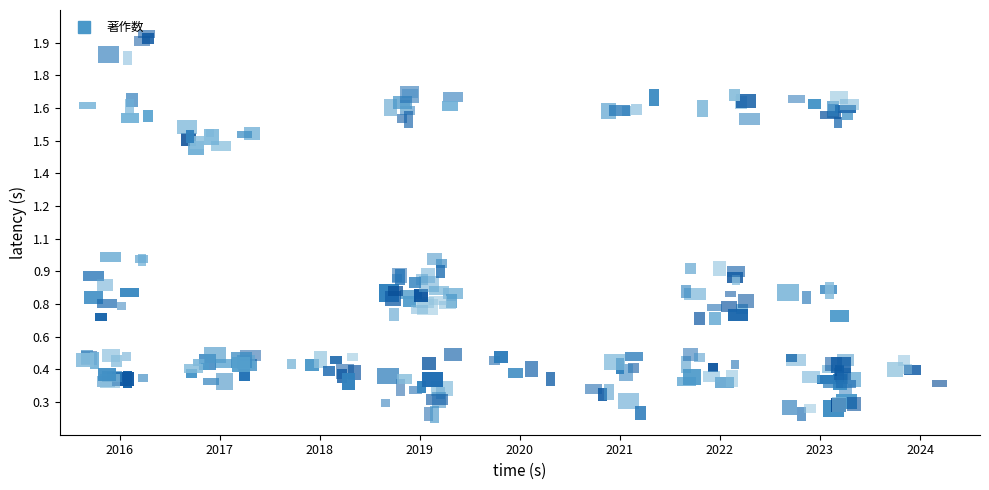

True or false: 著作2021 has a value of 2 at 大山 陽介.

False